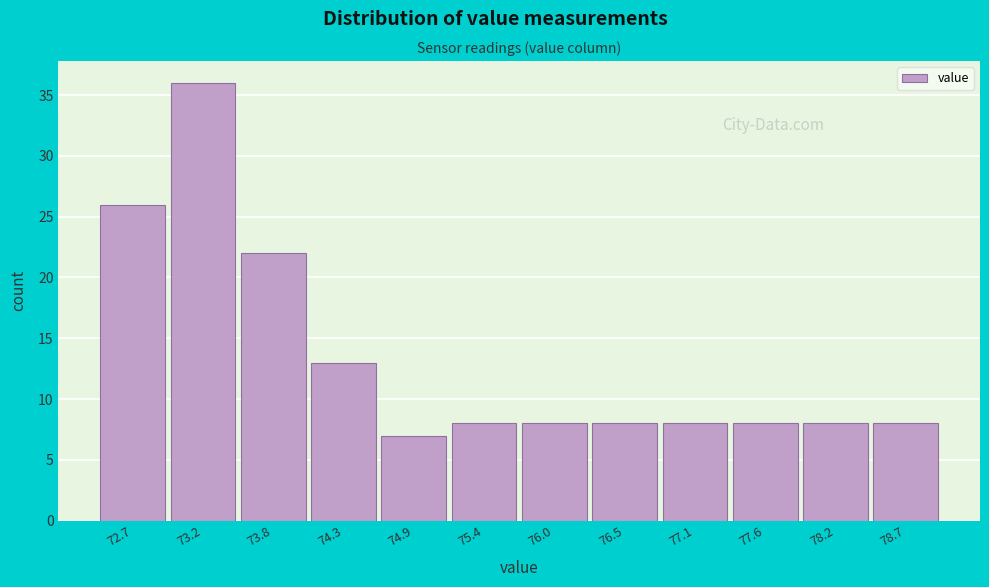

Reading left to right, transcribe all the data shown in this chart.

26	36	22	13	7	8	8	8	8	8	8	8